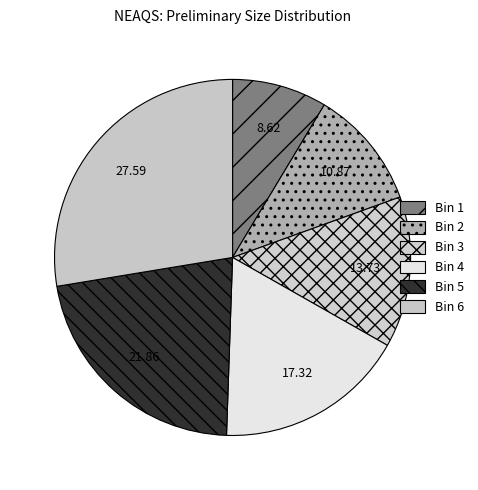

Rank the categories by value from highest to lowest.

6, 5, 4, 3, 2, 1